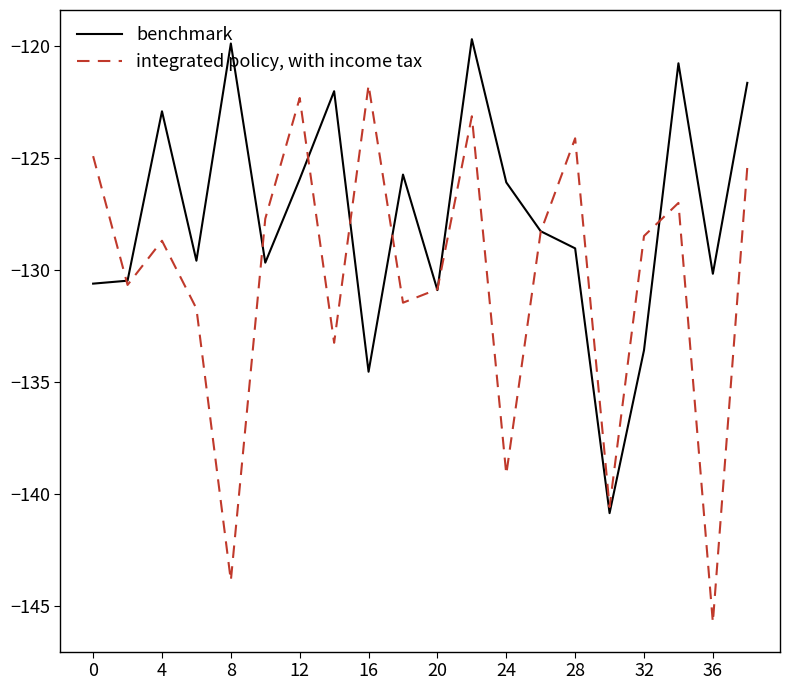

What is the smallest value displayed?

-145.7